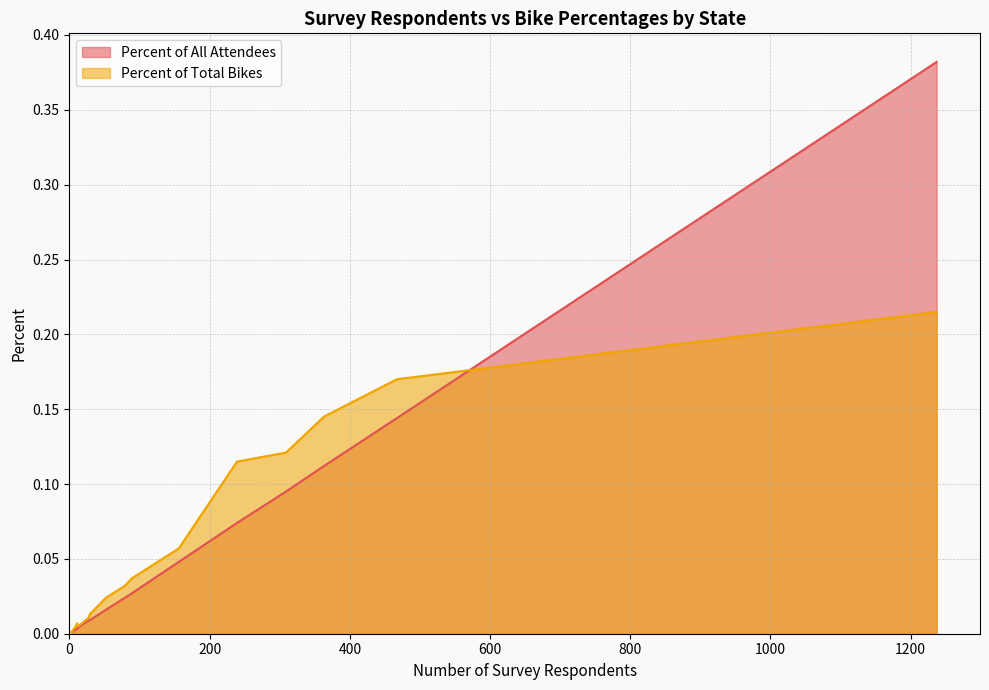

Which series has the widest spread of values?

Percent of All Attendees